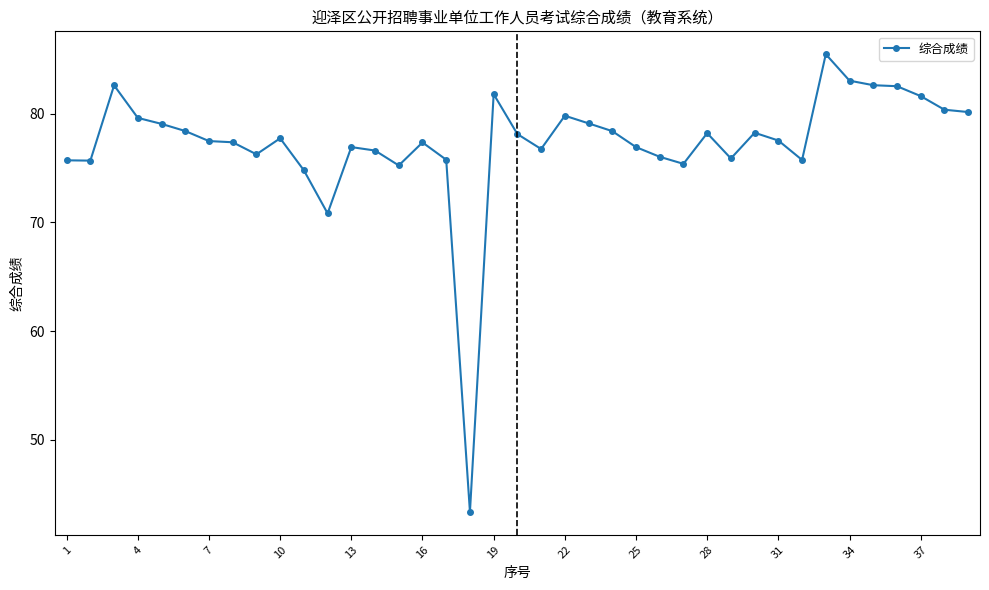

True or false: there are more than 2 points higher than both neighbors.

True